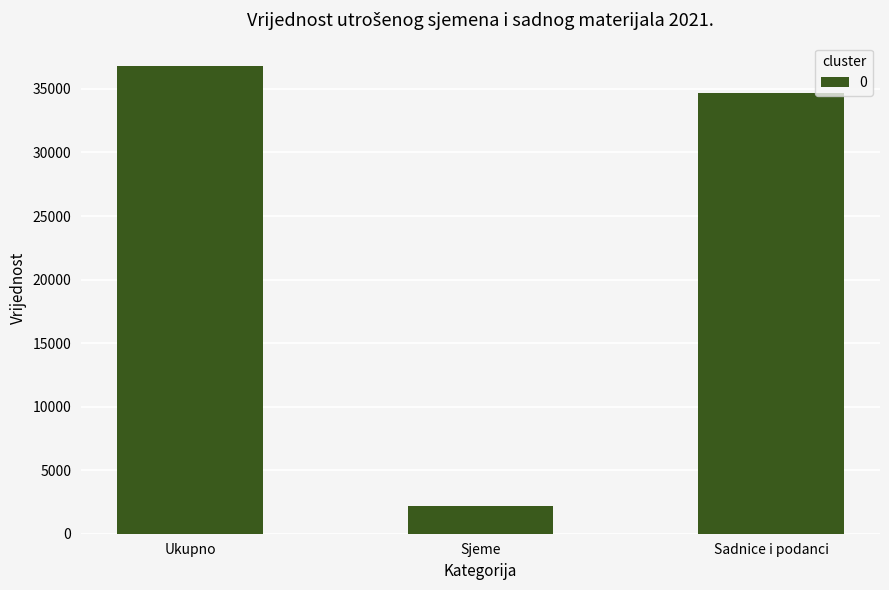

How many categories are shown in the chart?

3